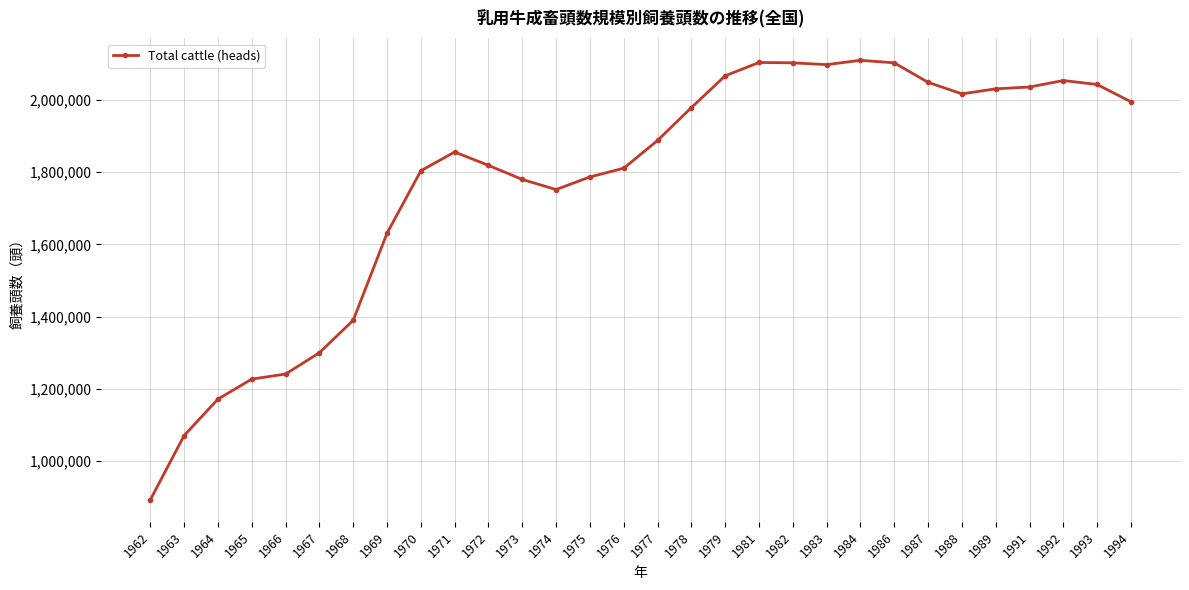

True or false: there are more than 2 points higher than both neighbors.

True